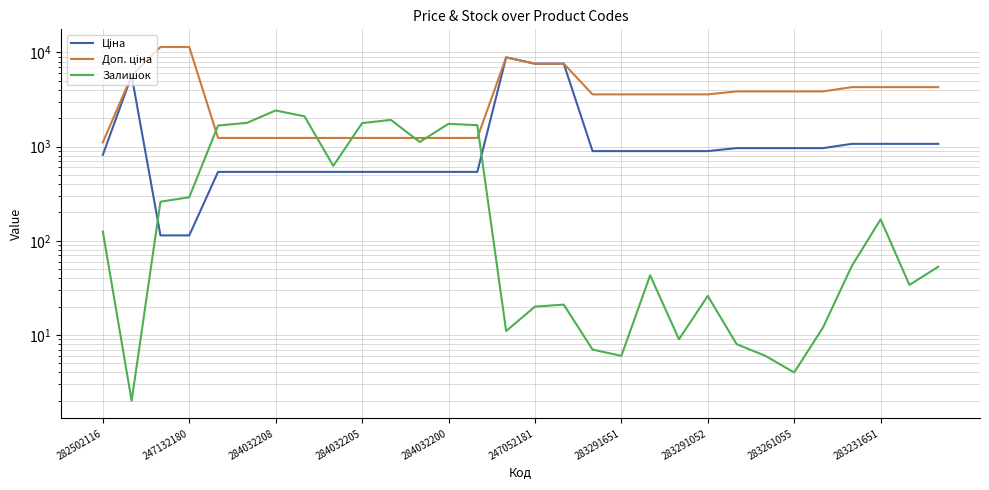

Which series ends up on top after the final intersection of Залишок and Доп. ціна?

Доп. ціна